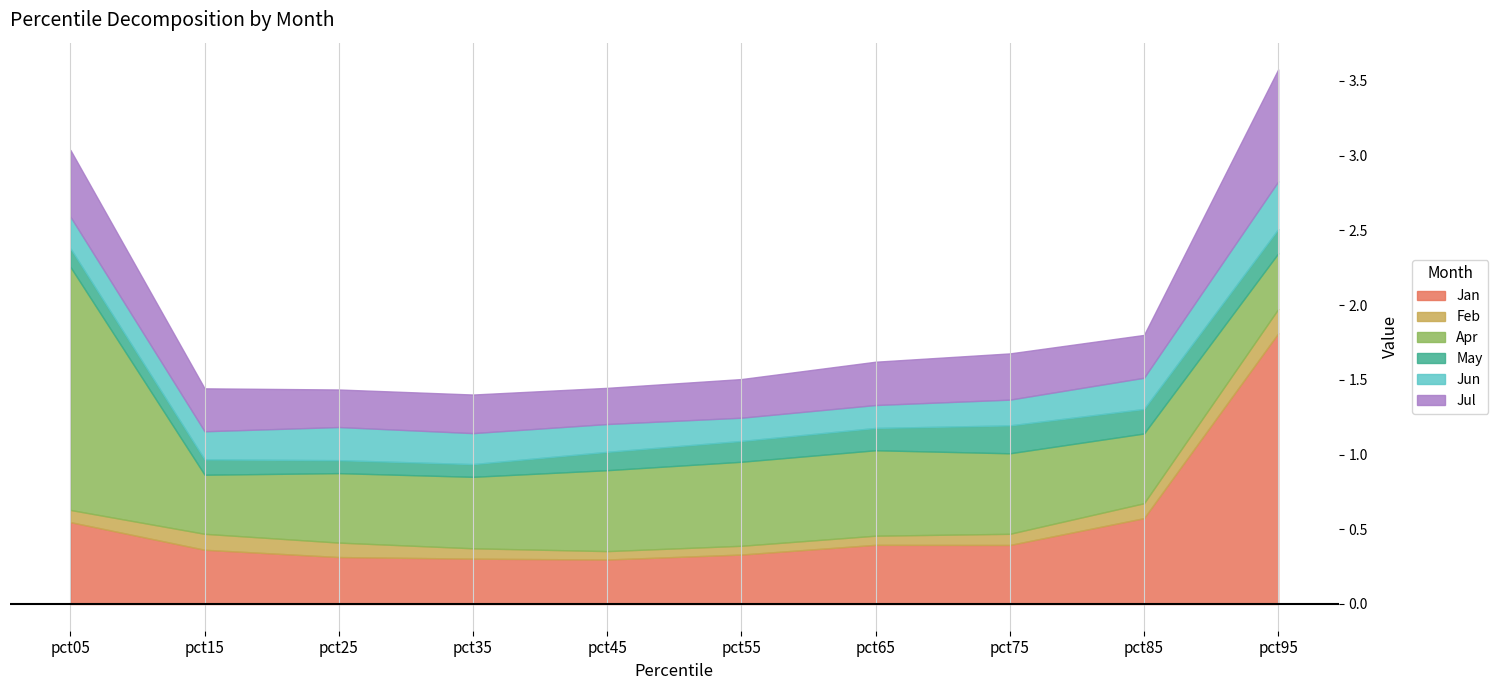

The value of Jun at pct25 is 0.3. True or false?

False